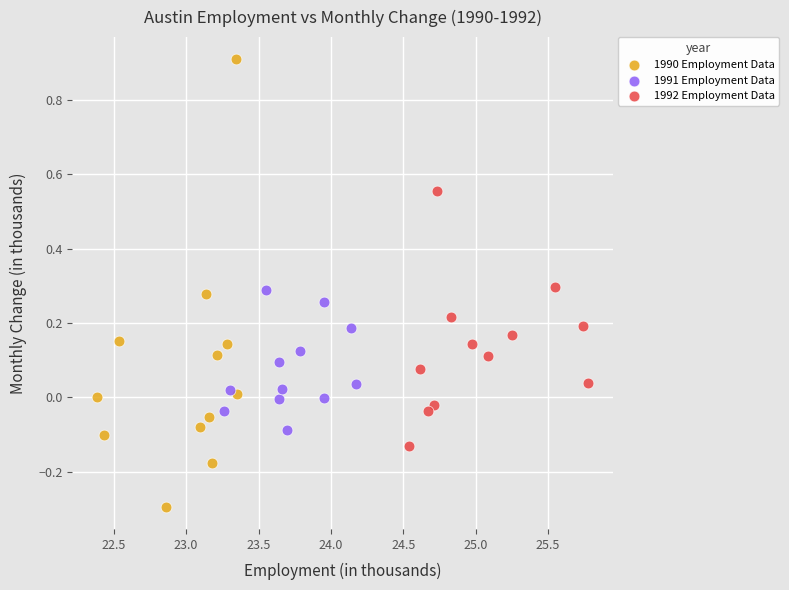

Which series reaches the maximum Y coordinate?

1990 Employment Data